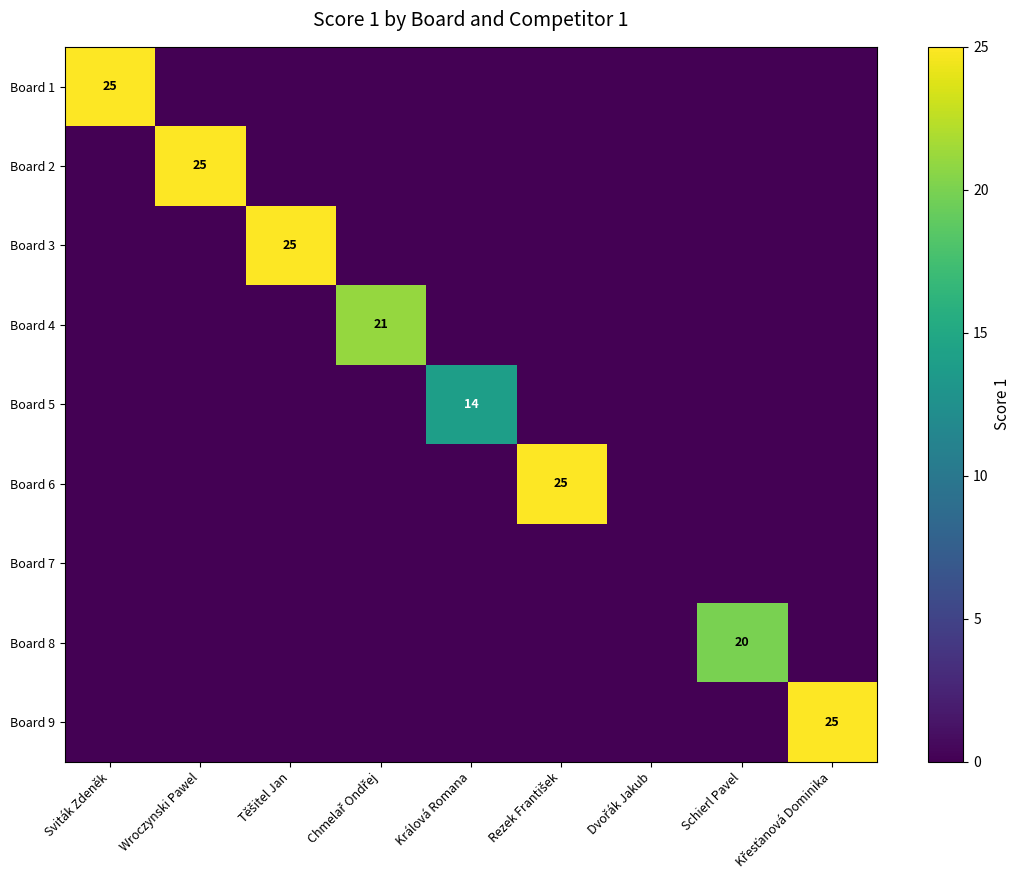

The value of Board 5 at Králová Romana is 14. True or false?

True